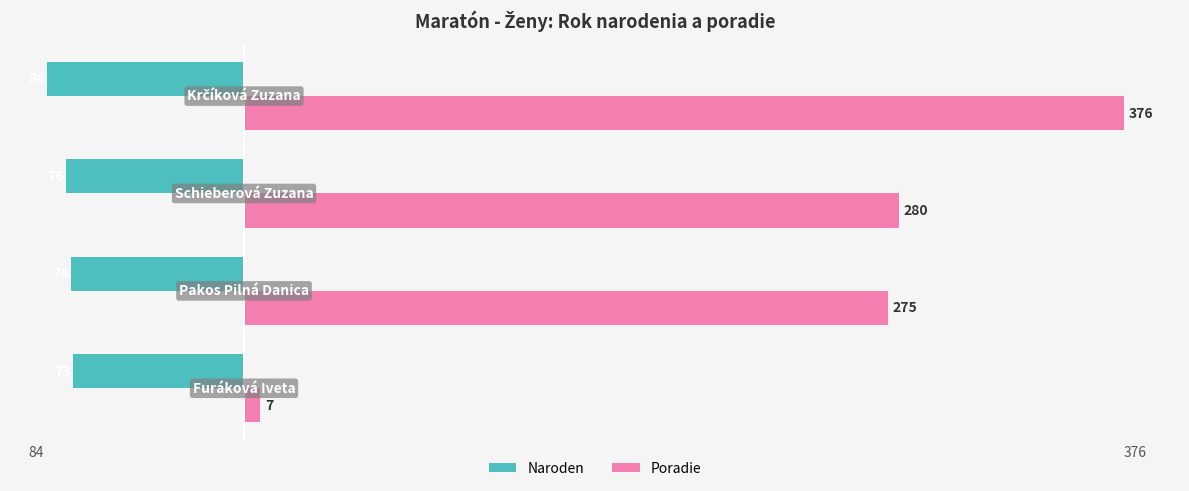

What is the smallest value displayed?

-84